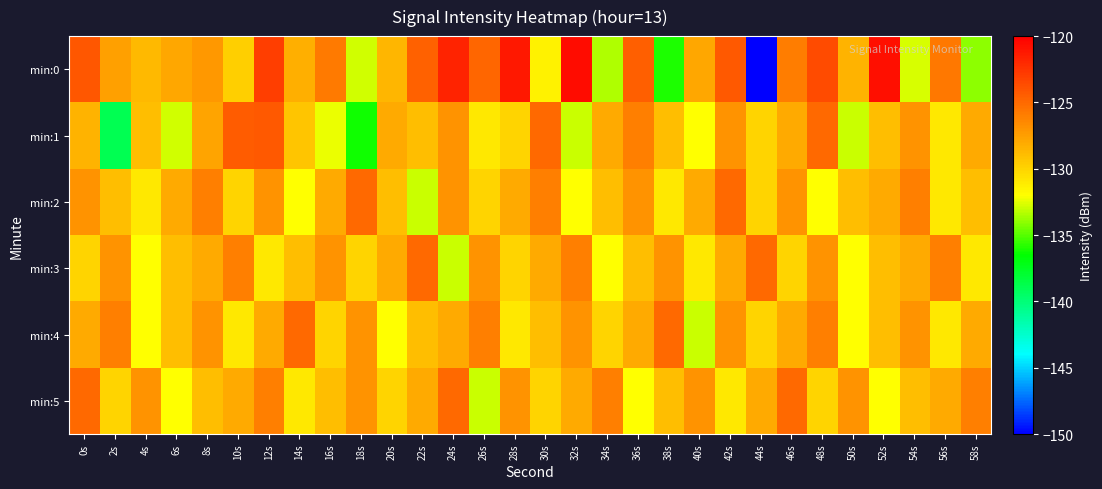

What is the maximum value shown in the chart?

-120.7